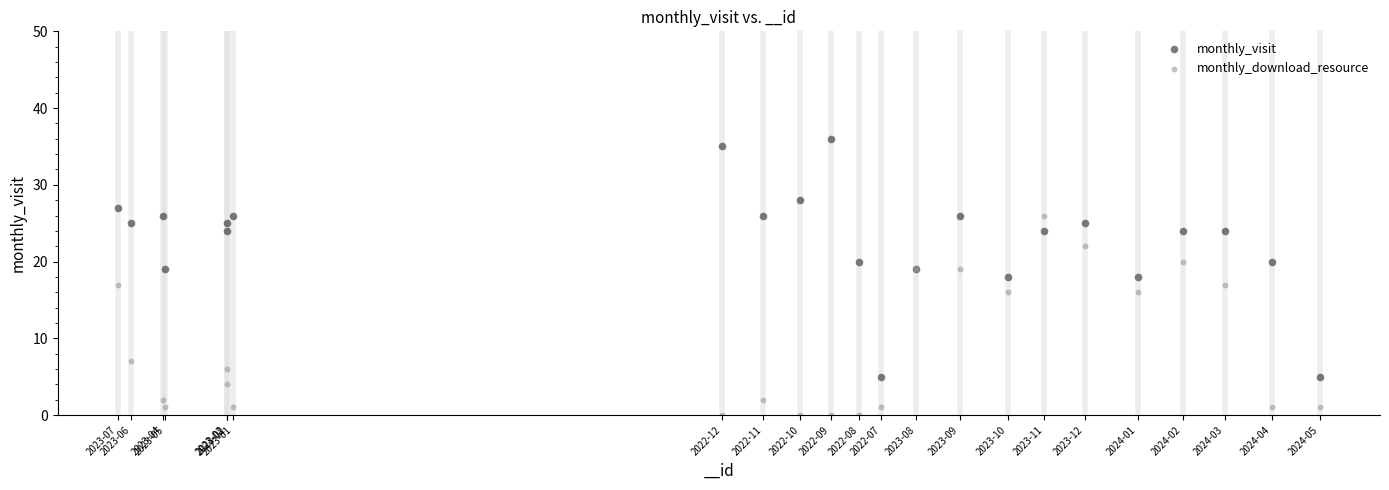

Which series contains the lowest Y value?

monthly_download_resource